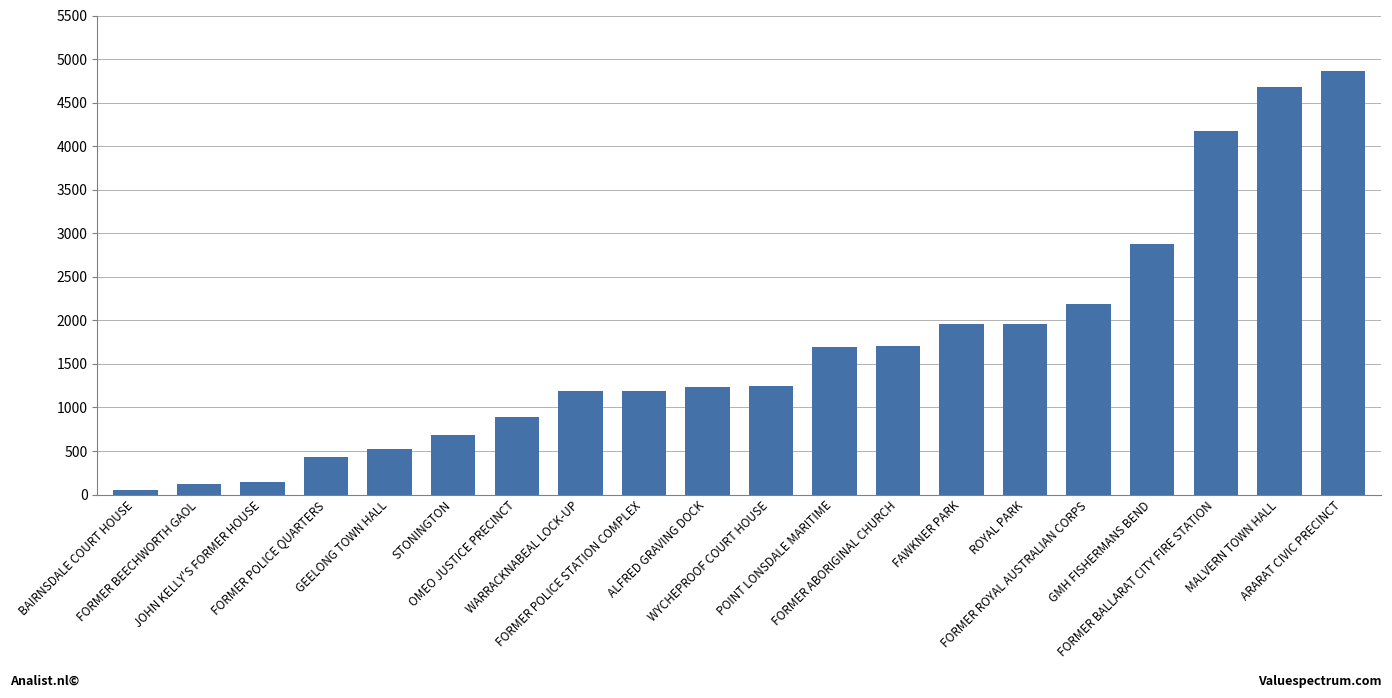

What is the maximum value shown in the chart?

4867